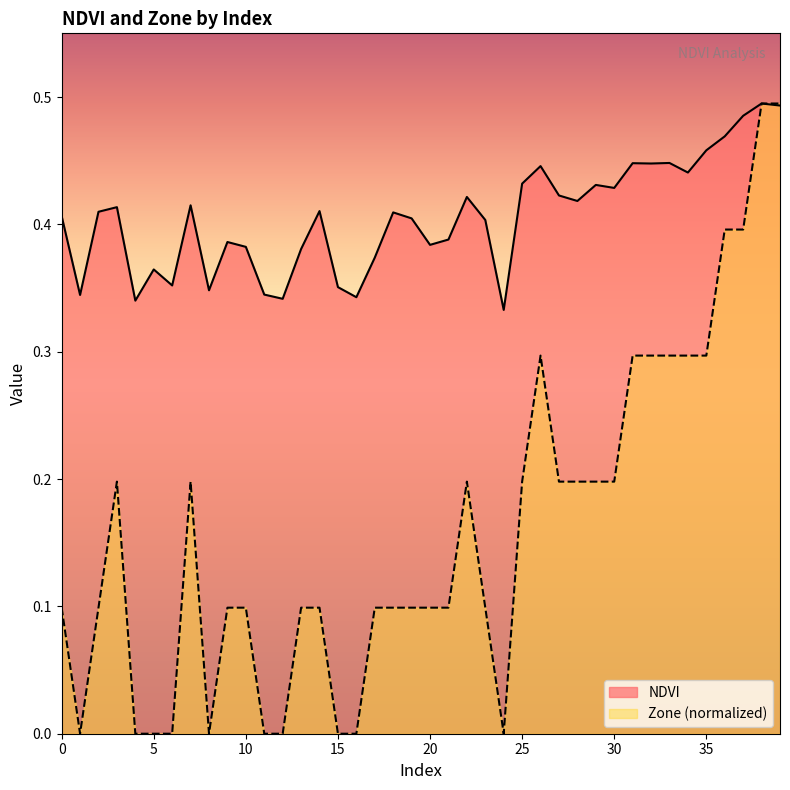

In NDVI, how many points are lower than both neighbors (excluding endpoints)?

12